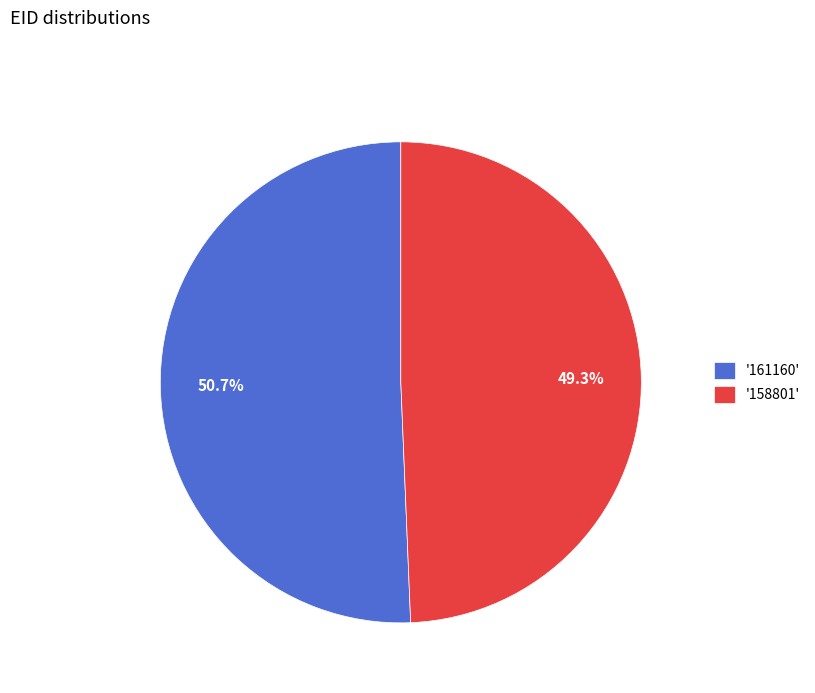

Rank the categories by value from highest to lowest.

'161160', '158801'